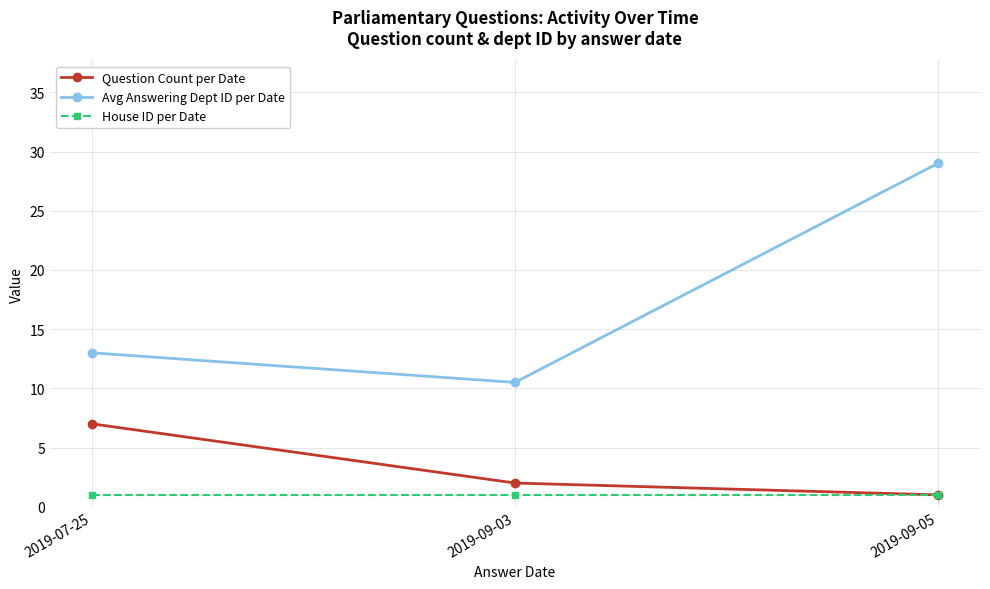

How many values in the Avg Answering Dept ID per Date series are below 13?

1